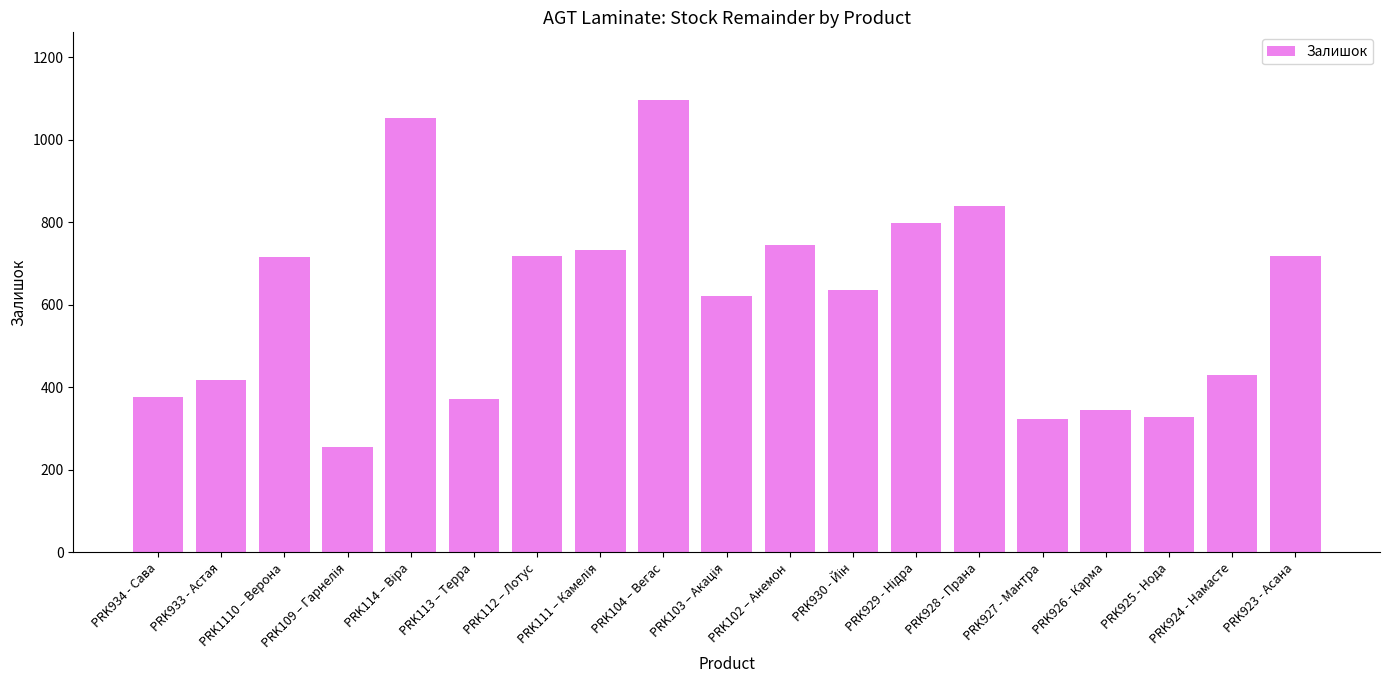

What is the value of the 9th bar from the left?

1096